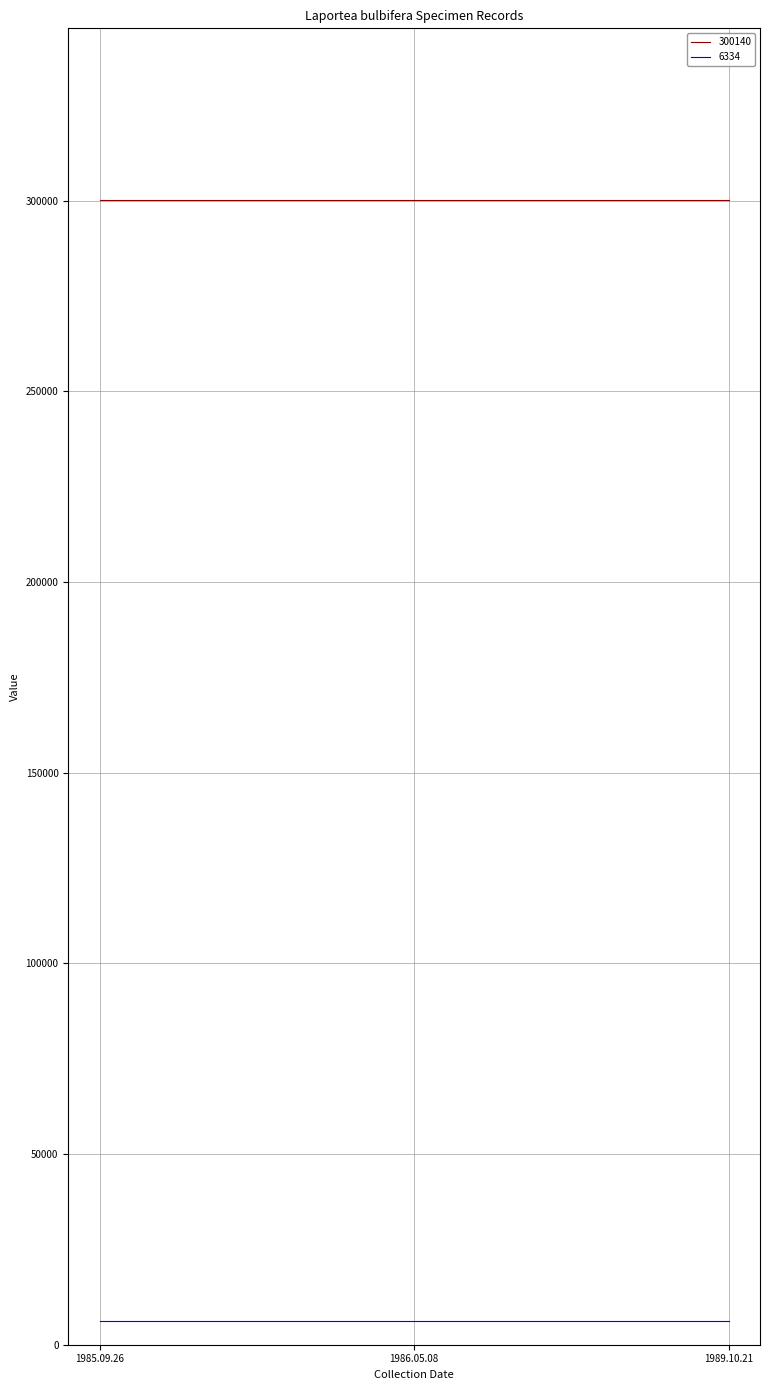

Which series has the largest total across all categories?

300140